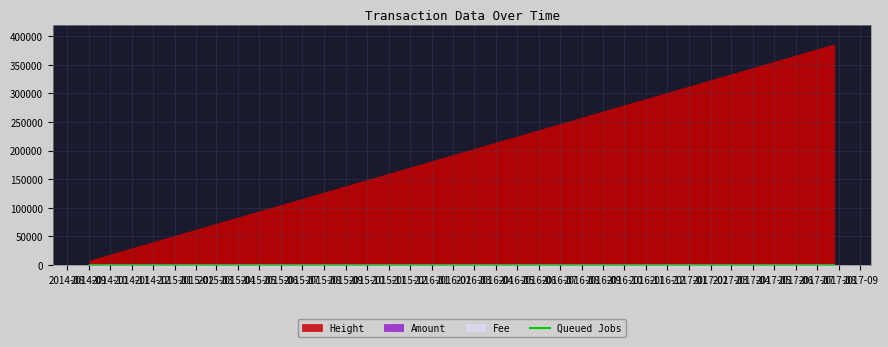

Reading left to right, transcribe all the data shown in this chart.

Amount: 2014-09-02 18:49:56=2.0	2014-09-02 19:04:36=1.0	2014-09-02 20:54:00=0.0	2014-09-07 17:35:30=508.6	2017-07-19 21:00:35=0.0	2017-07-20 20:39:28=1.0	2017-07-21 17:58:43=0.0	2017-07-23 04:29:36=0.0	2017-07-24 01:42:39=0.0	2017-07-25 02:11:19=0.0	2017-07-25 20:45:23=0.0
Fee: 2014-09-02 18:49:56=1.0	2014-09-02 19:04:36=1.0	2014-09-02 20:54:00=1.0	2014-09-07 17:35:30=1.0	2017-07-19 21:00:35=1.0	2017-07-20 20:39:28=1.0	2017-07-21 17:58:43=1.0	2017-07-23 04:29:36=1.0	2017-07-24 01:42:39=1.0	2017-07-25 02:11:19=1.0	2017-07-25 20:45:23=1.0
Height: 2014-09-02 18:49:56=7956.0	2014-09-02 19:04:36=7957.0	2014-09-02 20:54:00=7983.0	2014-09-07 17:35:30=9728.0	2017-07-19 21:00:35=383608.0	2017-07-20 20:39:28=383904.0	2017-07-21 17:58:43=384240.0	2017-07-23 04:29:36=384631.0	2017-07-24 01:42:39=384942.0	2017-07-25 02:11:19=385314.0	2017-07-25 20:45:23=385593.0
Queued Jobs: 2014-09-02 18:49:56=2.0	2014-09-02 19:04:36=1.0	2014-09-02 20:54:00=0.0	2014-09-07 17:35:30=508.6	2017-07-19 21:00:35=0.0	2017-07-20 20:39:28=1.0	2017-07-21 17:58:43=0.0	2017-07-23 04:29:36=0.0	2017-07-24 01:42:39=0.0	2017-07-25 02:11:19=0.0	2017-07-25 20:45:23=0.0